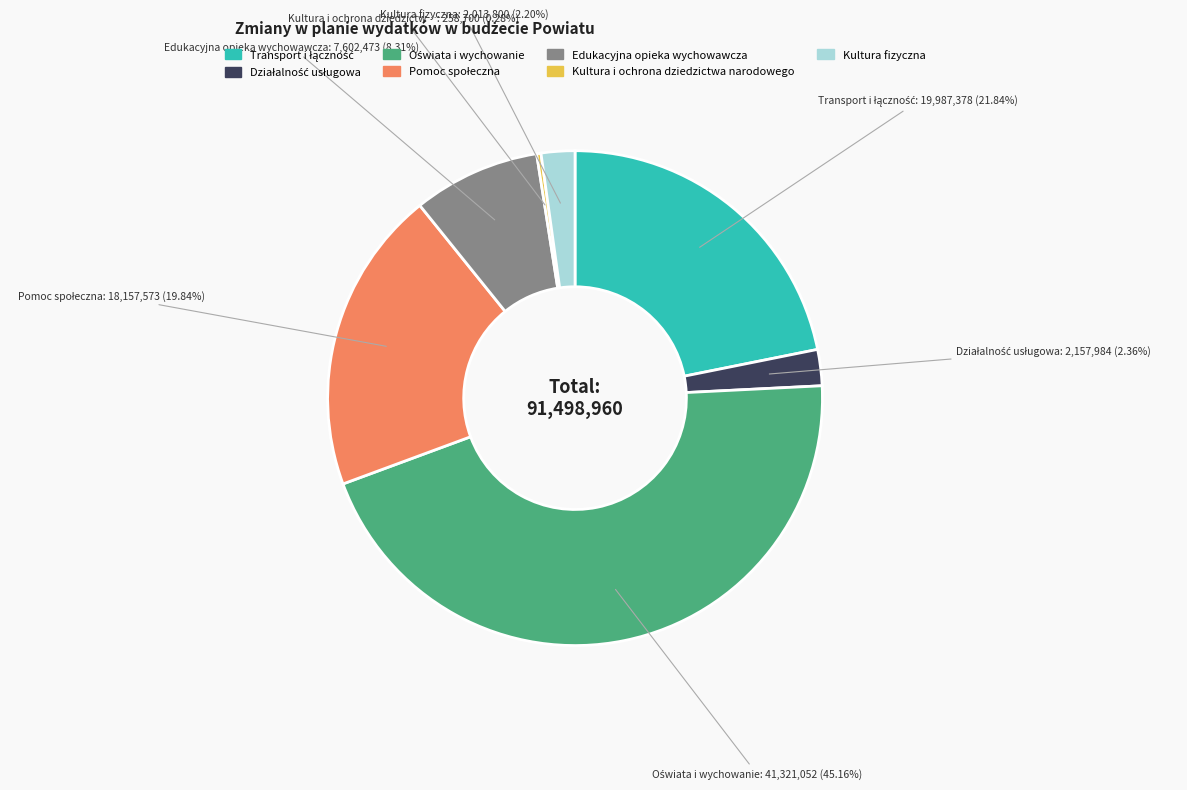

Which category has the smallest portion of the pie?

Kultura i ochrona dziedzictwa narodowego